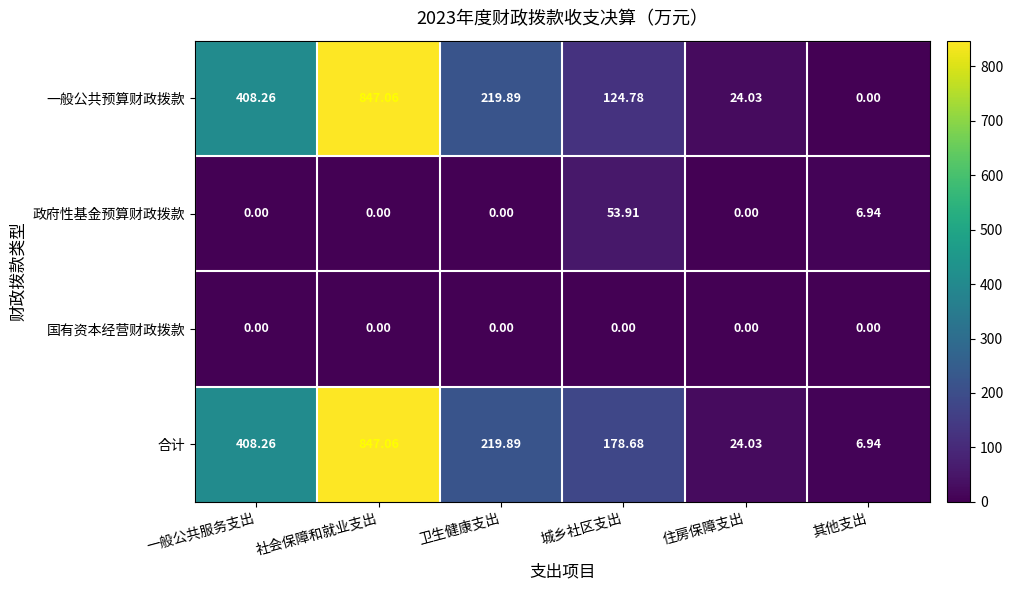

Which series has the largest range (max minus min)?

一般公共预算财政拨款